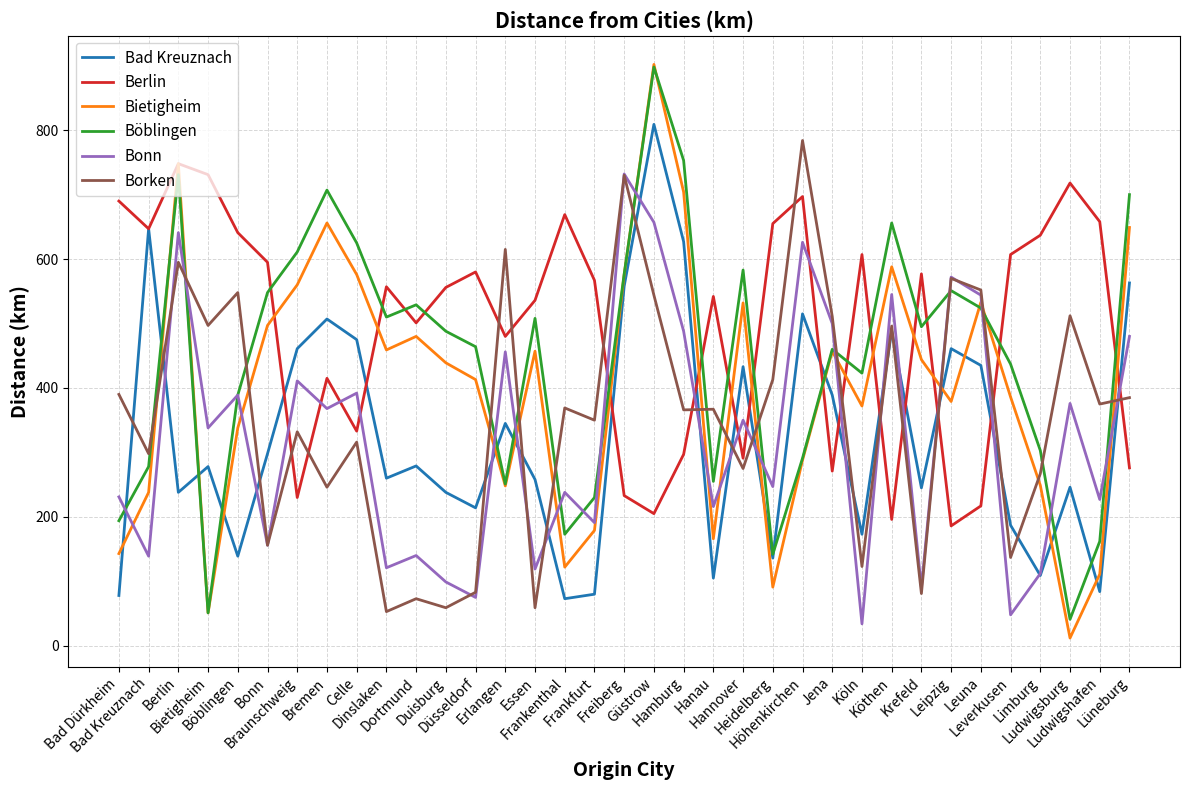

At how many categories does at least one series exceed 390?

35